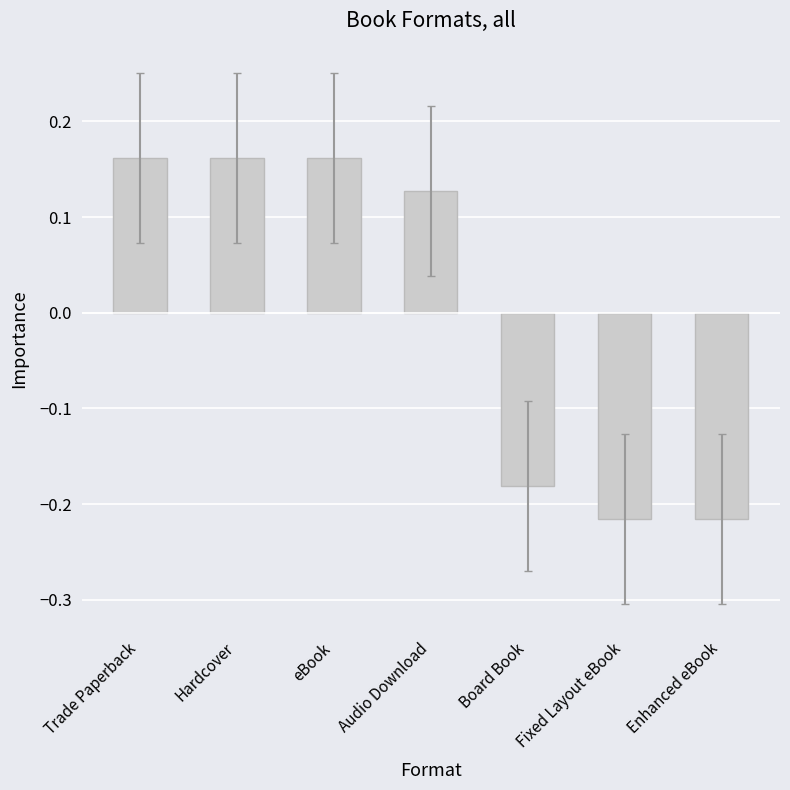

What is the label of the 6th bar from the left?

Fixed Layout eBook